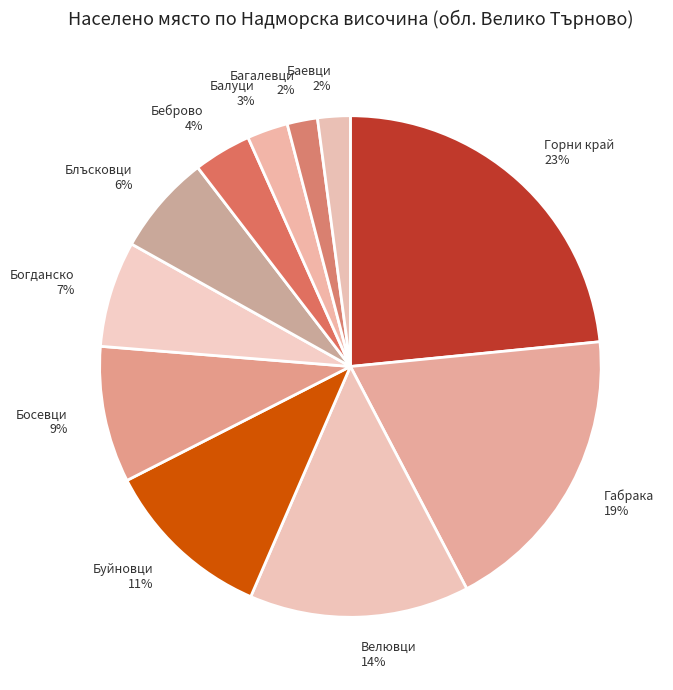

Combined, do Богданско 7% and Габрака 19% account for over 50%?

No